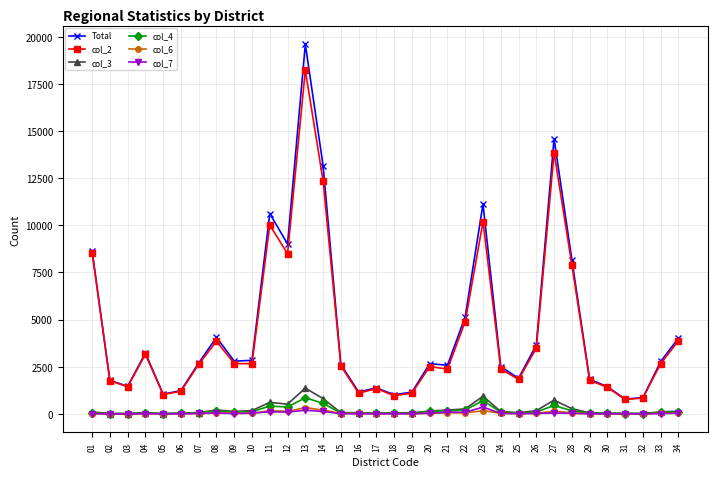

What is the value of the col_6 point at the 20th from the left?

41